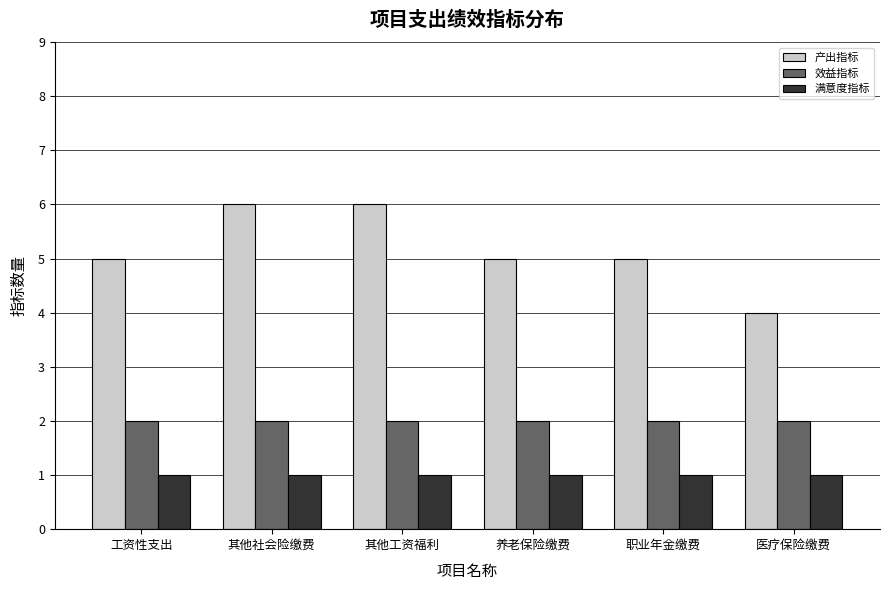

Reading left to right, list all the values displayed in this chart.

产出指标: 工资性支出=5	其他社会险缴费=6	其他工资福利=6	养老保险缴费=5	职业年金缴费=5	医疗保险缴费=4
效益指标: 工资性支出=2	其他社会险缴费=2	其他工资福利=2	养老保险缴费=2	职业年金缴费=2	医疗保险缴费=2
满意度指标: 工资性支出=1	其他社会险缴费=1	其他工资福利=1	养老保险缴费=1	职业年金缴费=1	医疗保险缴费=1